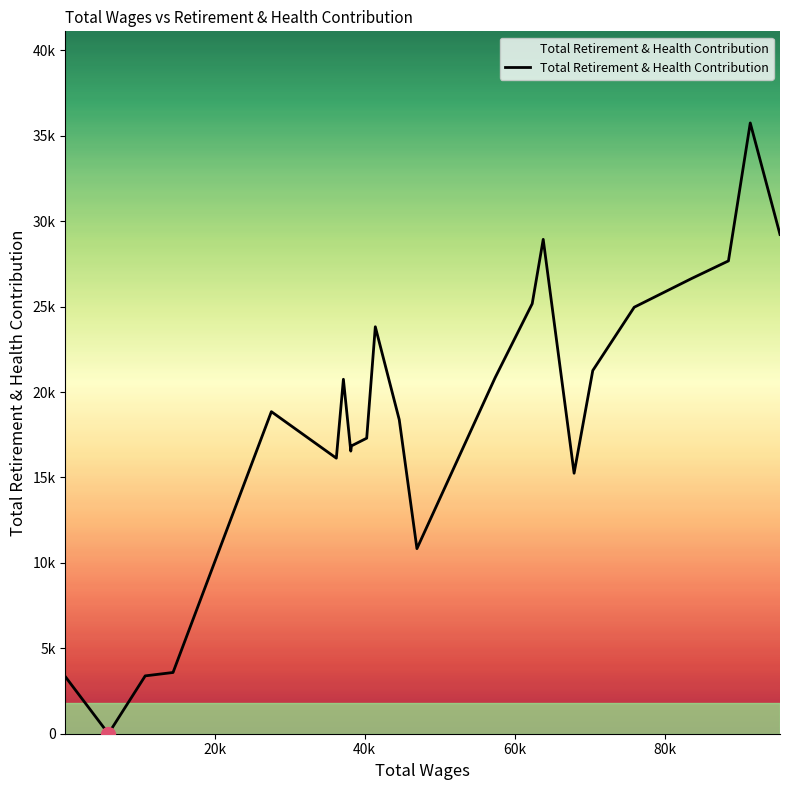

Does the chart display data point markers on the line(s)?

No